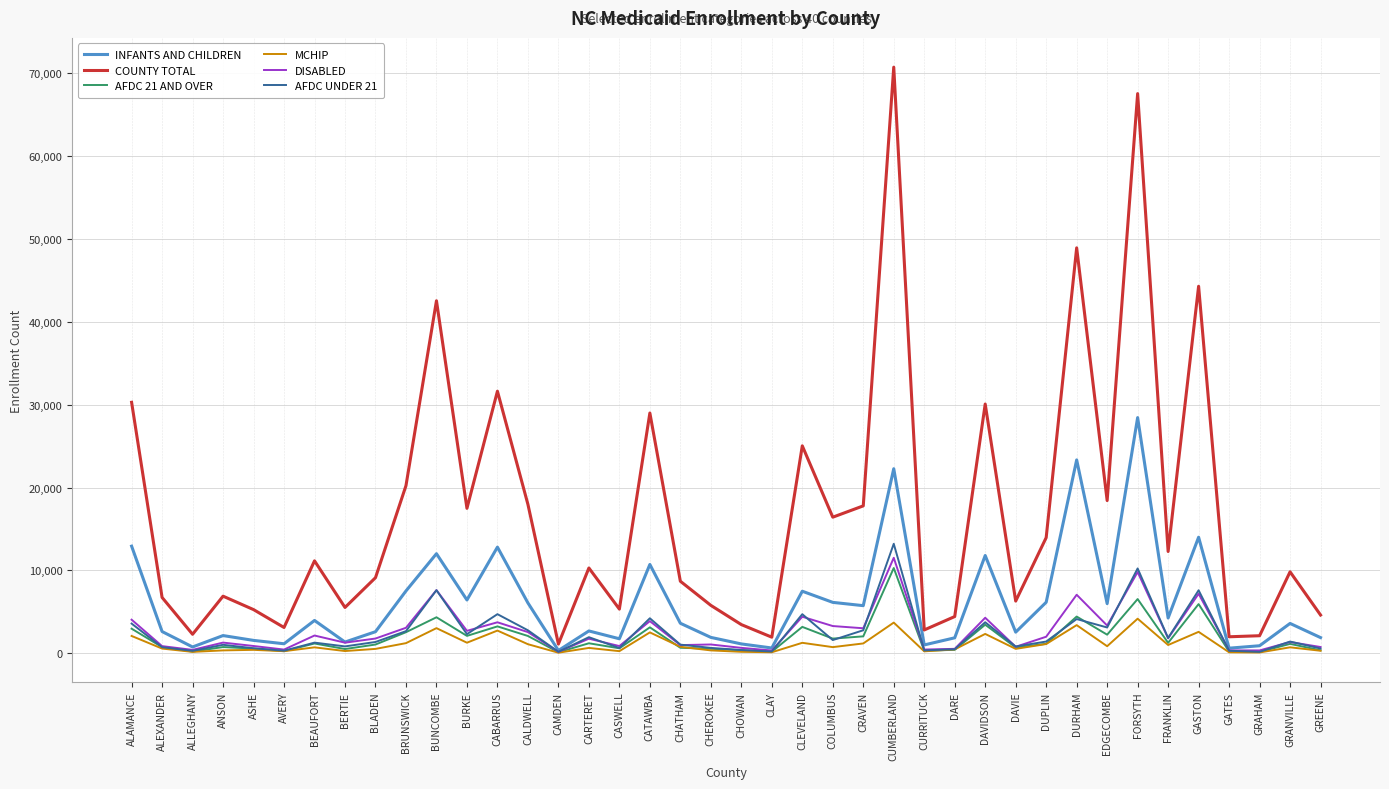

True or false: DISABLED has a value of 15424 at CUMBERLAND.

False